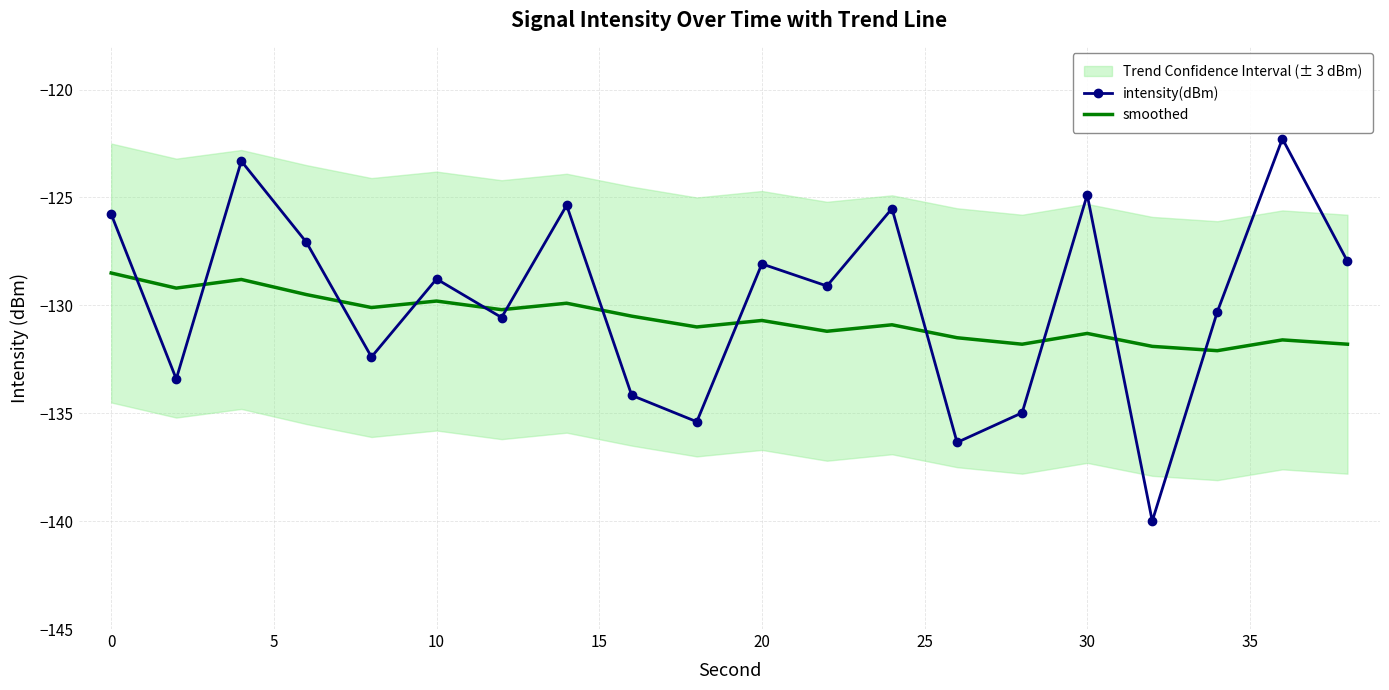

List the series in order of their peak value, lowest first.

smoothed, intensity(dBm)